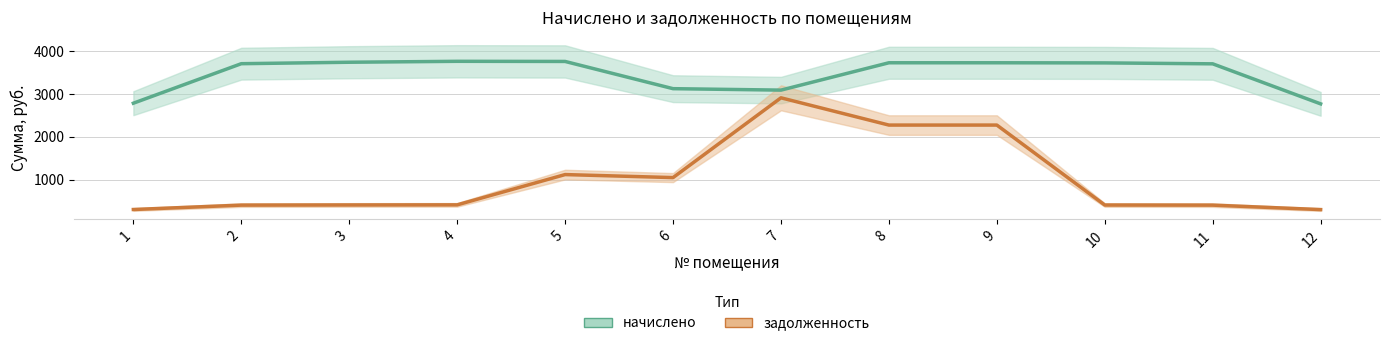

What are all the series names shown in the legend?

начислено, задолженность